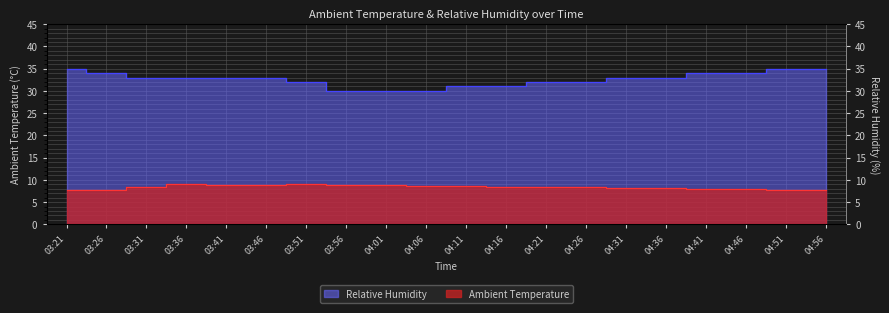

How many lines are shown in the chart?

2